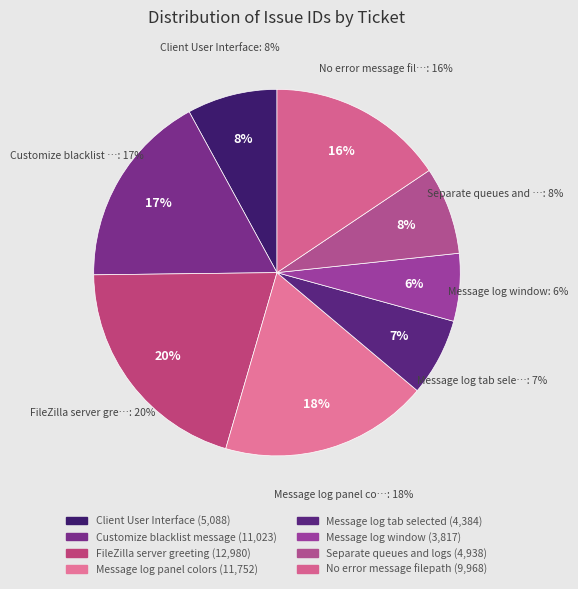

What is the smallest slice in the pie chart?

Message log window